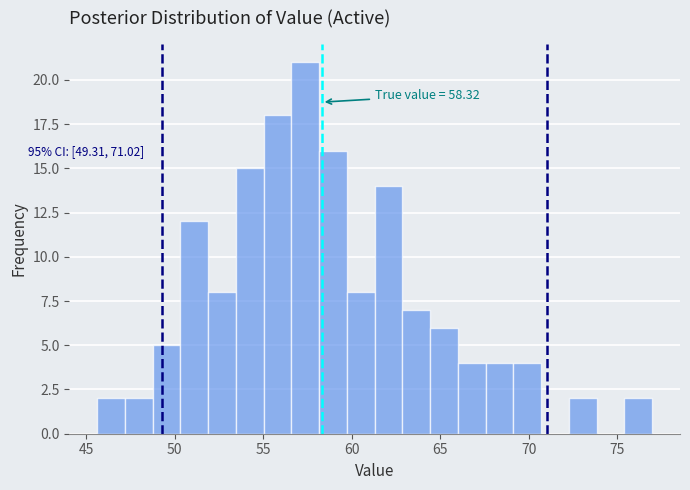

Read against the x-axis, roughly where is the centre of the tallest bar?

57.5